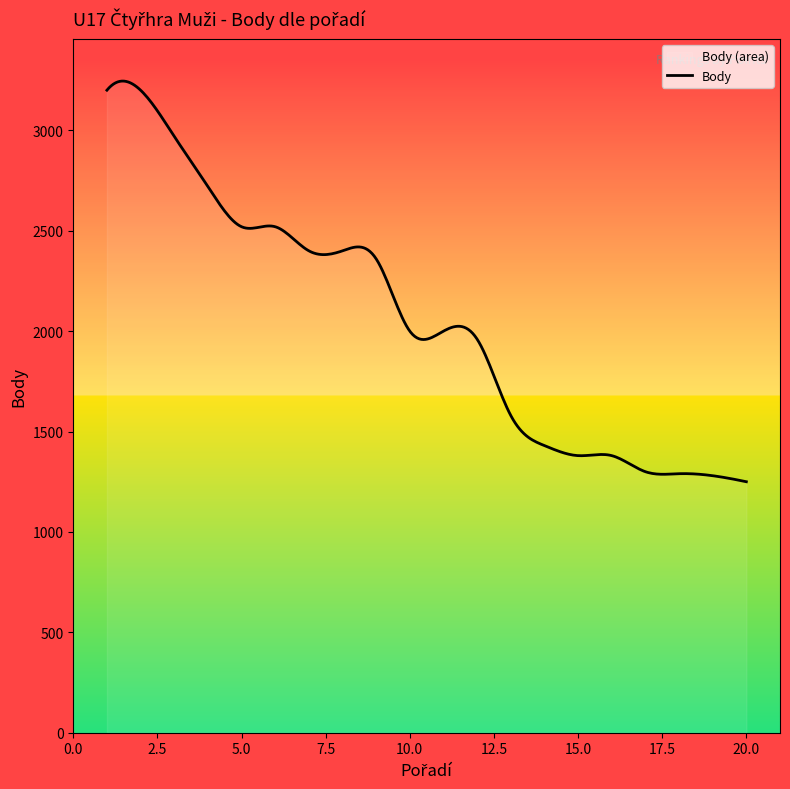

True or false: the data shows 842 at 18.

False